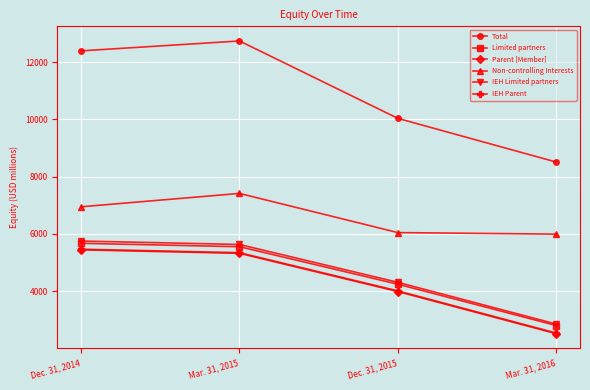

What is the difference between the second highest and second lowest values in the Limited partners series?

1309